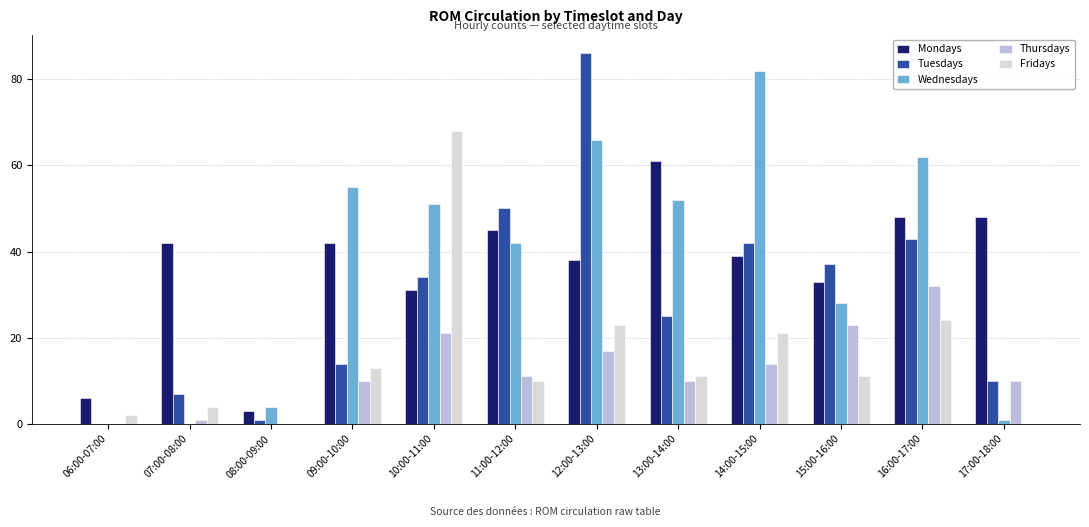

What is the sum of all Thursdays values?

149